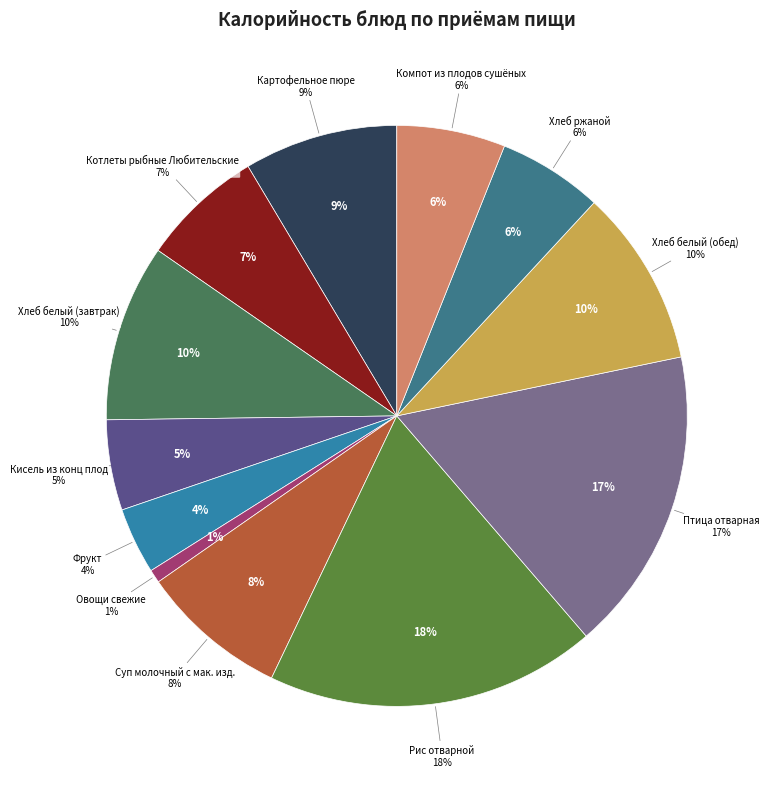

Rank the categories by value from highest to lowest.

Рис отварной, Птица отварная, Хлеб белый (завтрак), Хлеб белый (обед), Картофельное пюре, Суп молочный с мак. изд., Котлеты рыбные Любительские, Компот из плодов сушёных, Хлеб ржаной, Кисель из конц плод, Фрукт, Овощи свежие